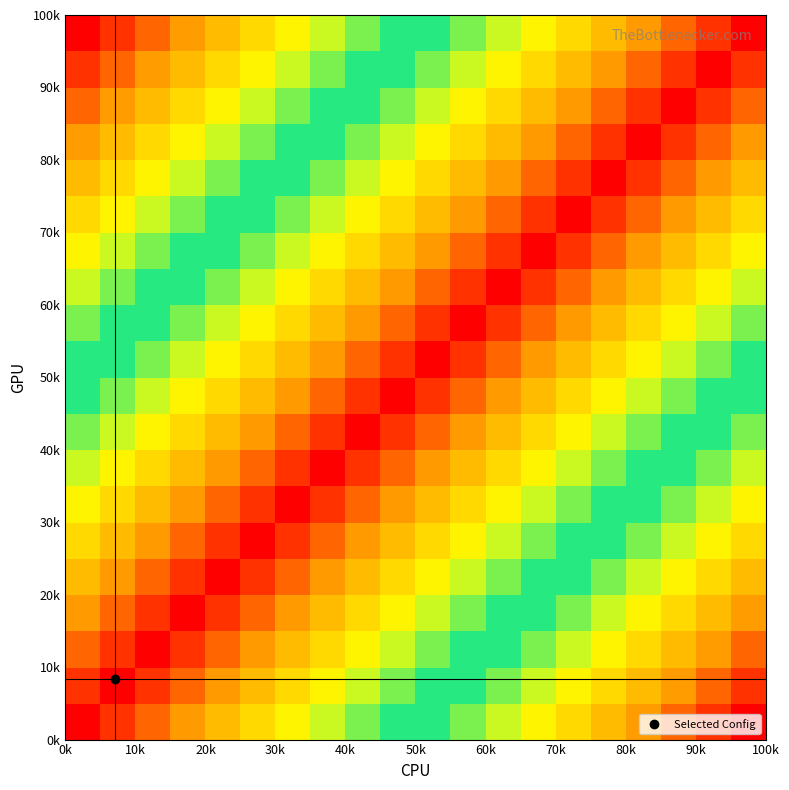

At how many categories does at least one series exceed 0?

20